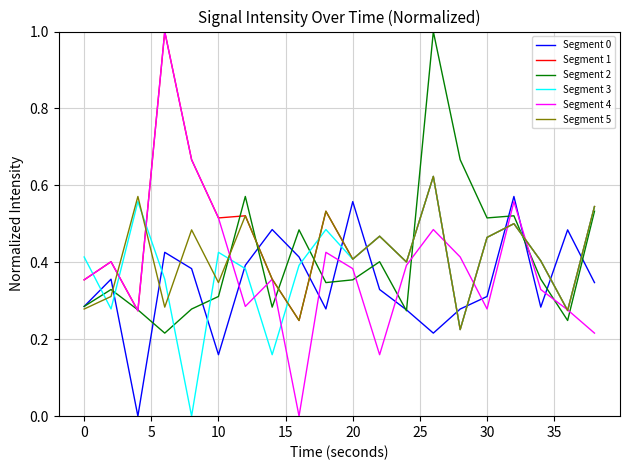

Which series has the largest total across all categories?

Segment 1